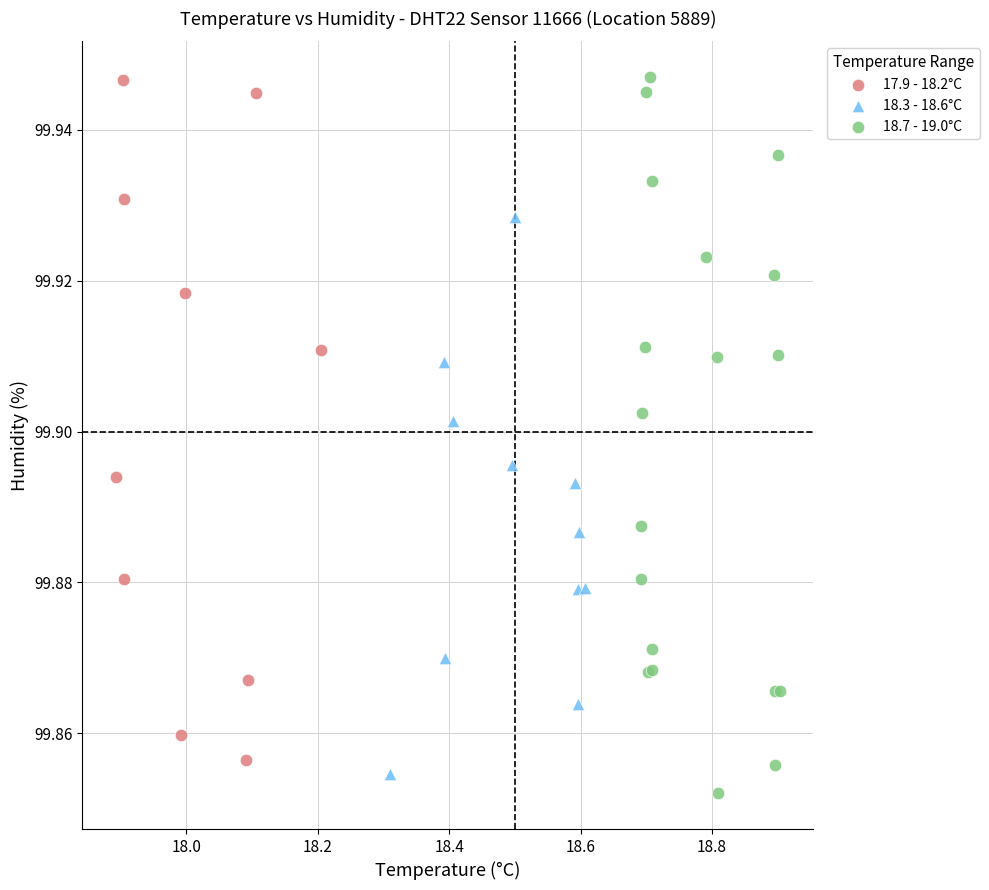

Which series has the largest Y range (max minus min)?

18.7 - 19.0°C